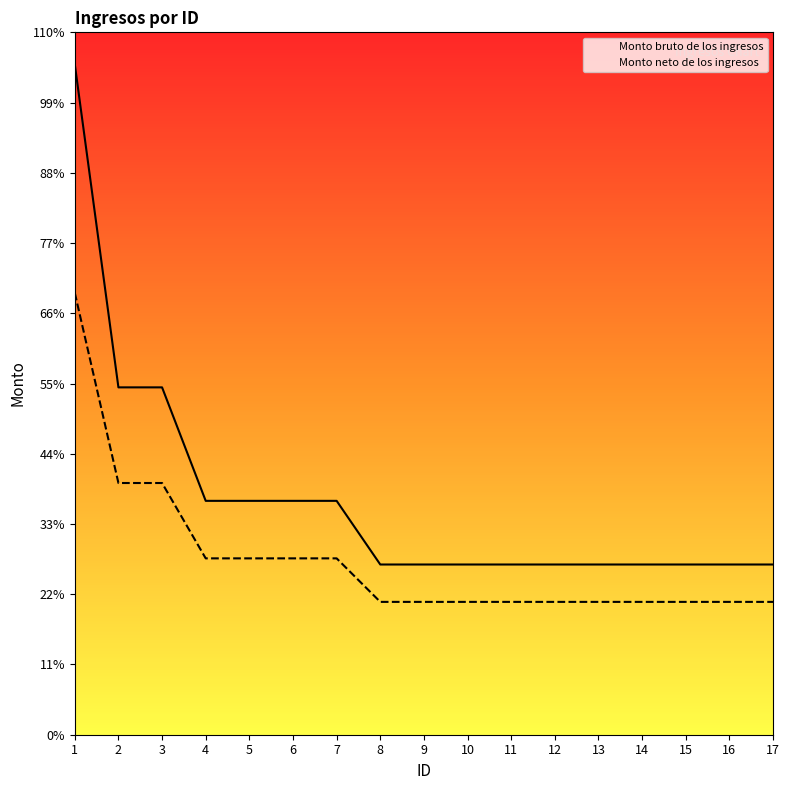

Rank the series at 8 from lowest to highest value.

Monto neto de los ingresos, Monto bruto de los ingresos